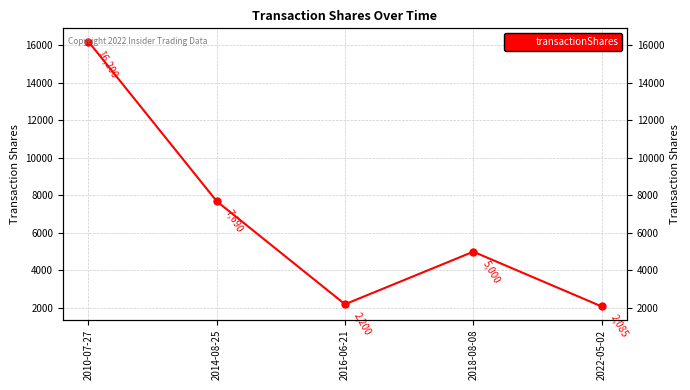

At which label does the data first exceed 5000?

2010-07-27